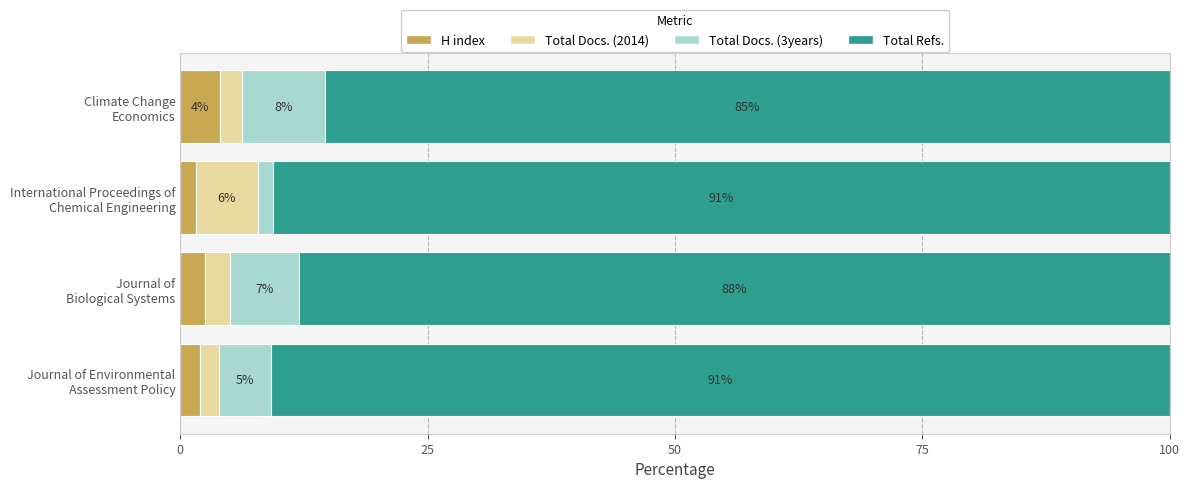

What is the maximum value for H index?

4.0